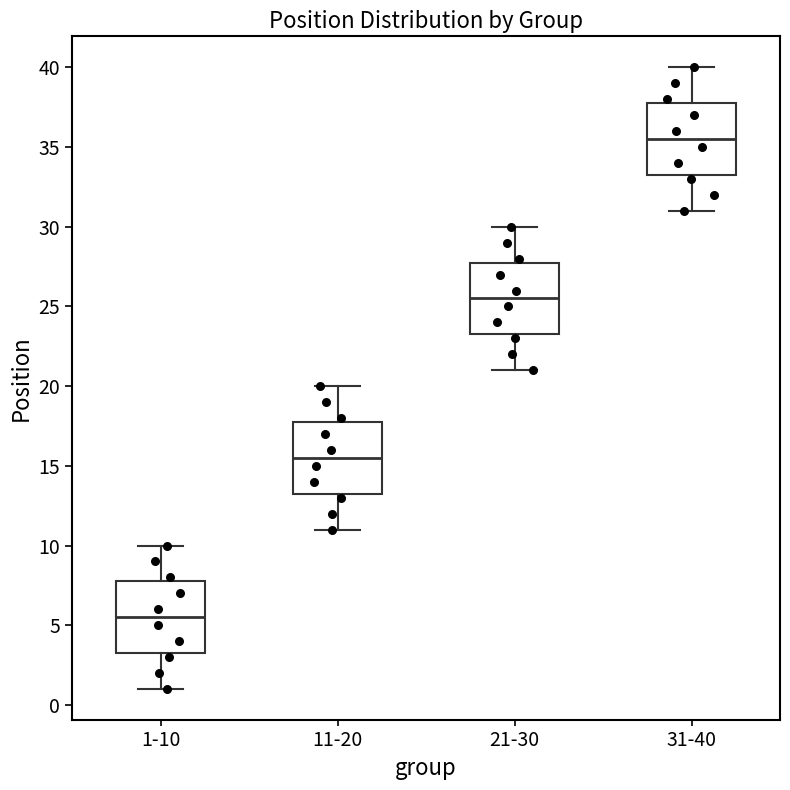

Reading left to right, read every box against the y-axis: the position of its median line, the range the box covers, and the ends of its whiskers. The values are not printed on the chart, so give them approximately, as read against the axis.

1-10: median 5.5, box 3.5 to 8.0, whiskers 1.0 to 10.0
11-20: median 15.5, box 13.5 to 18.0, whiskers 11.0 to 20.0
21-30: median 25.5, box 23.5 to 28.0, whiskers 21.0 to 30.0
31-40: median 35.5, box 33.5 to 38.0, whiskers 31.0 to 40.0